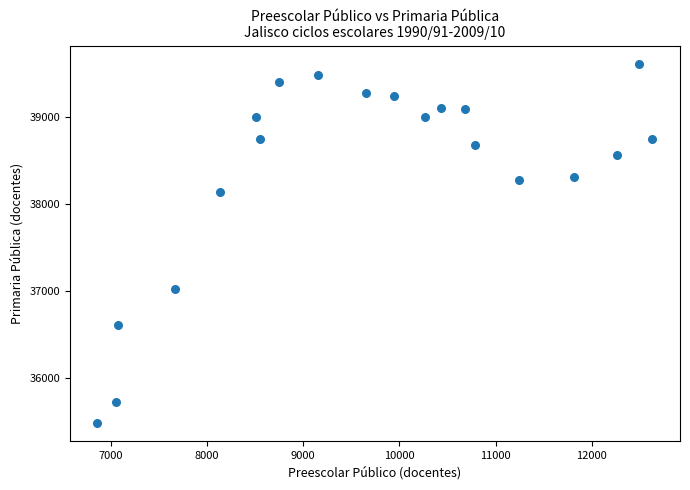

What is the range of Y values (max minus min)?

4132